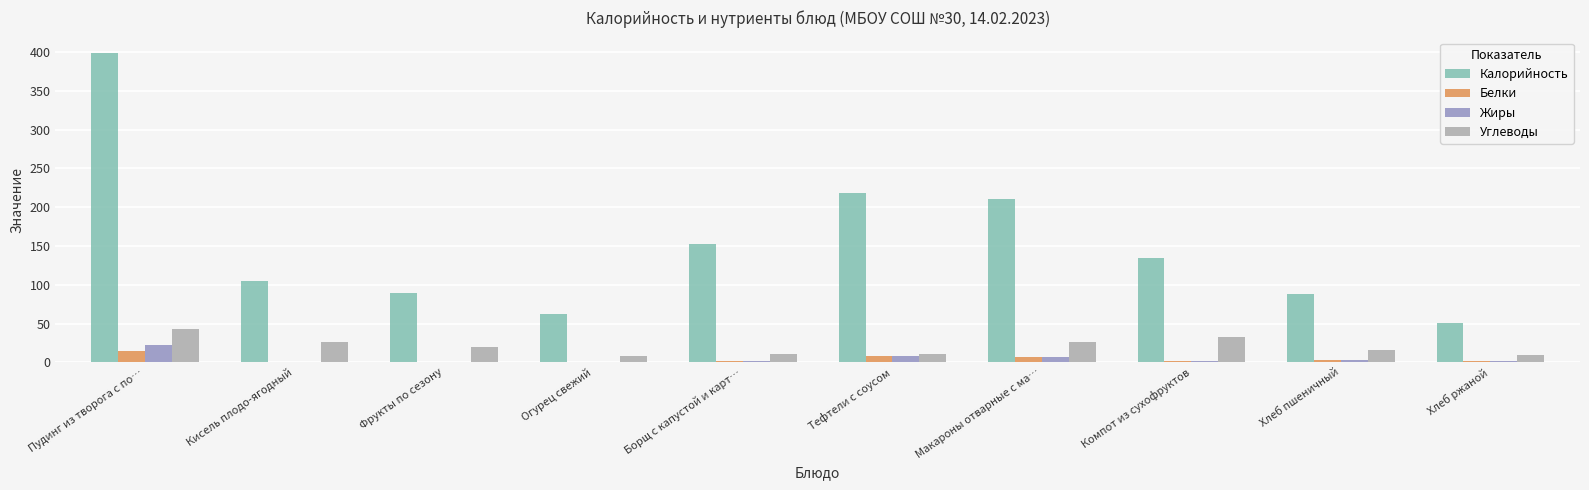

What is the sum of the Жиры values at Тефтели с соусом and Пудинг из творога с по…?

30.5